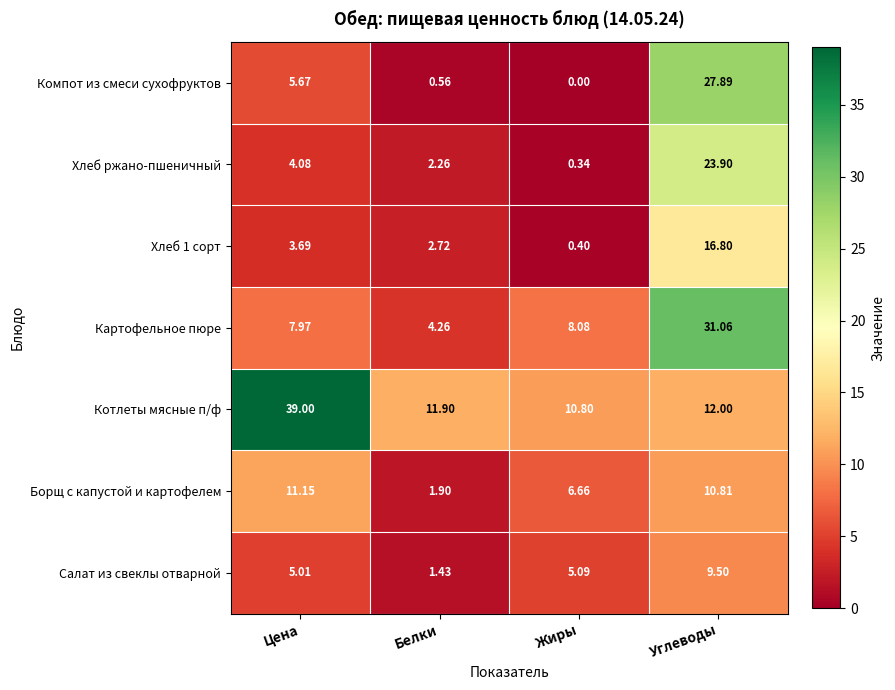

Rank the categories by Хлеб ржано-пшеничный value from highest to lowest.

Углеводы, Цена, Белки, Жиры